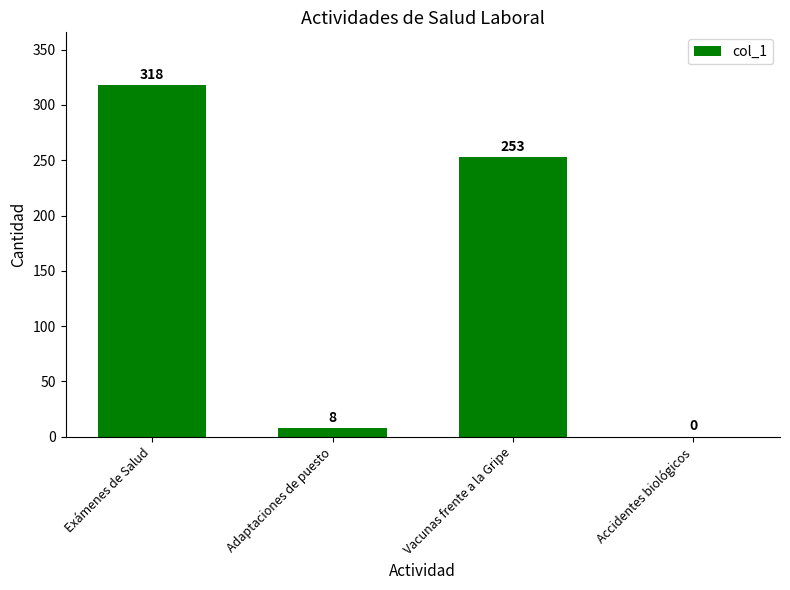

Count the number of data series in this chart.

1